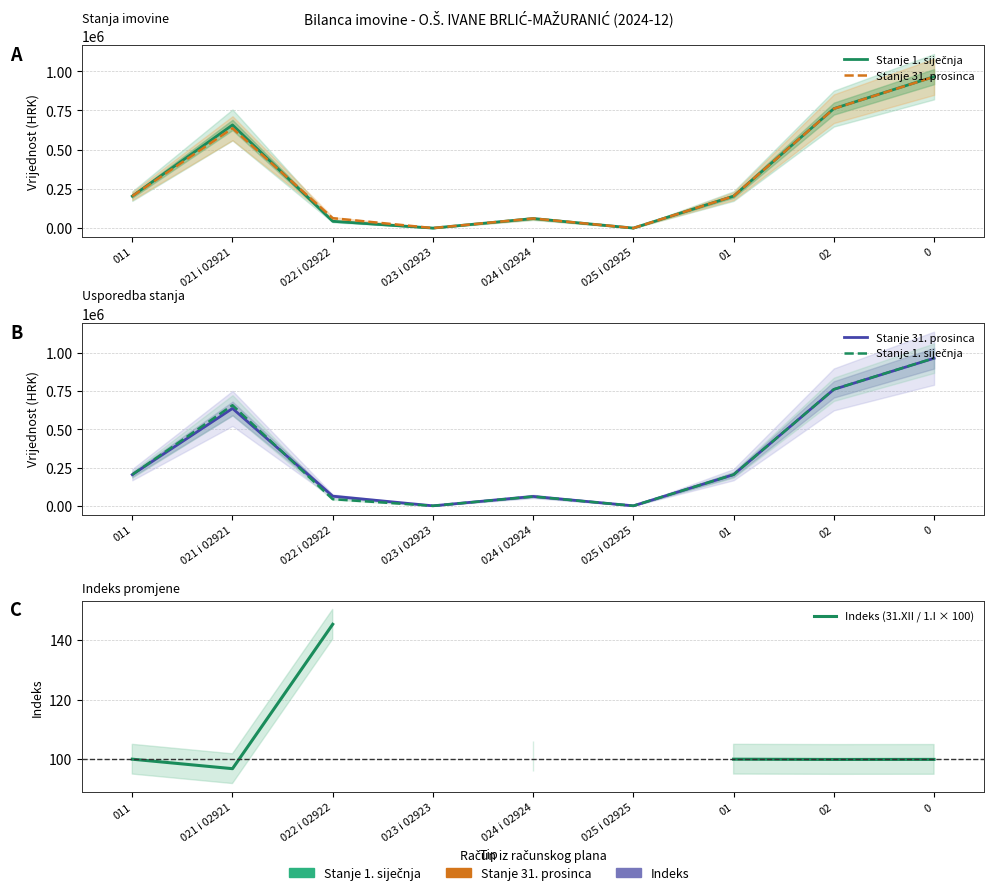

What is the highest value of the Stanje 1. siječnja series?

965727.4